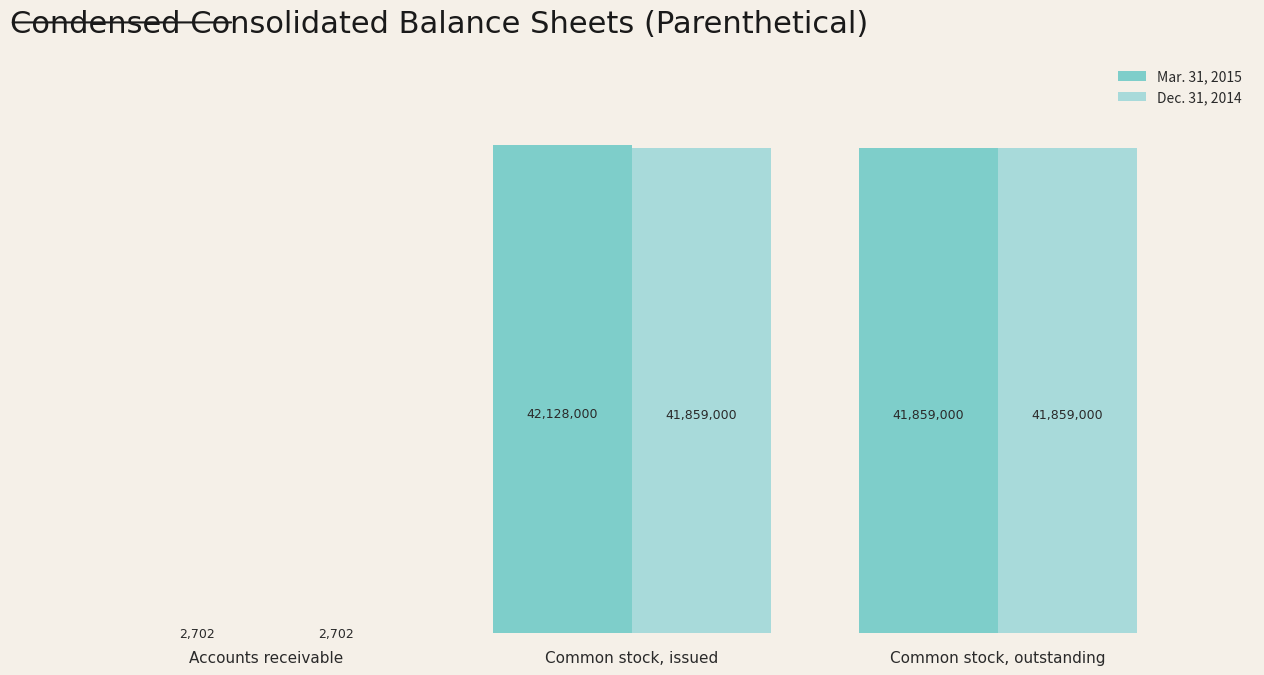

What are all the series names shown in the legend?

Mar. 31, 2015, Dec. 31, 2014